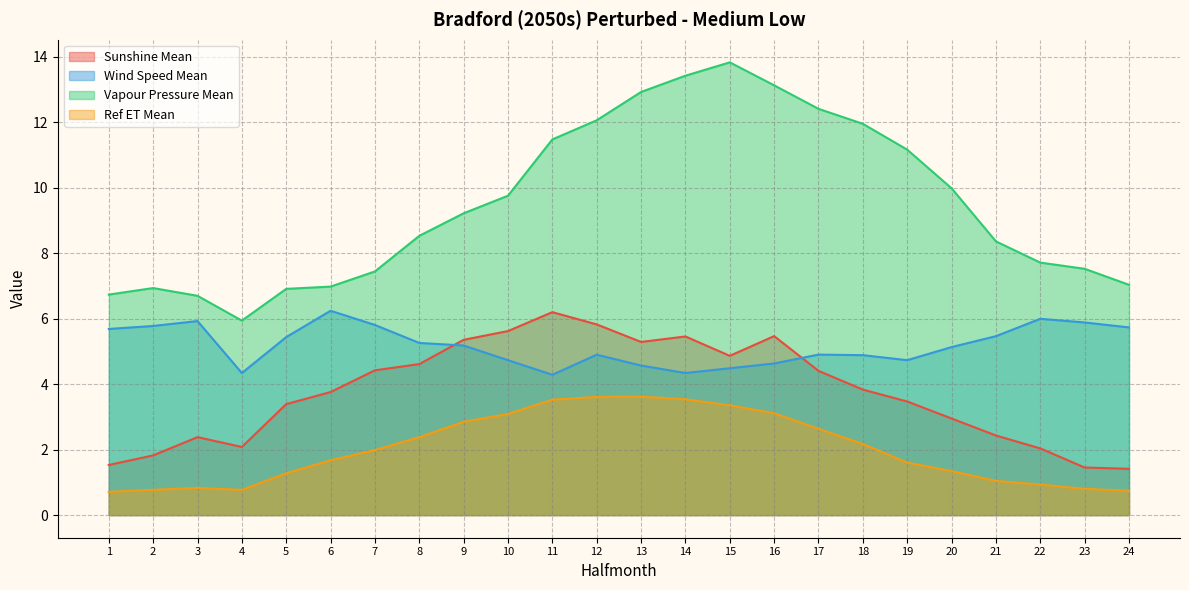

List the series in order of their peak value, highest first.

Vapour Pressure Mean, Wind Speed Mean, Sunshine Mean, Ref ET Mean